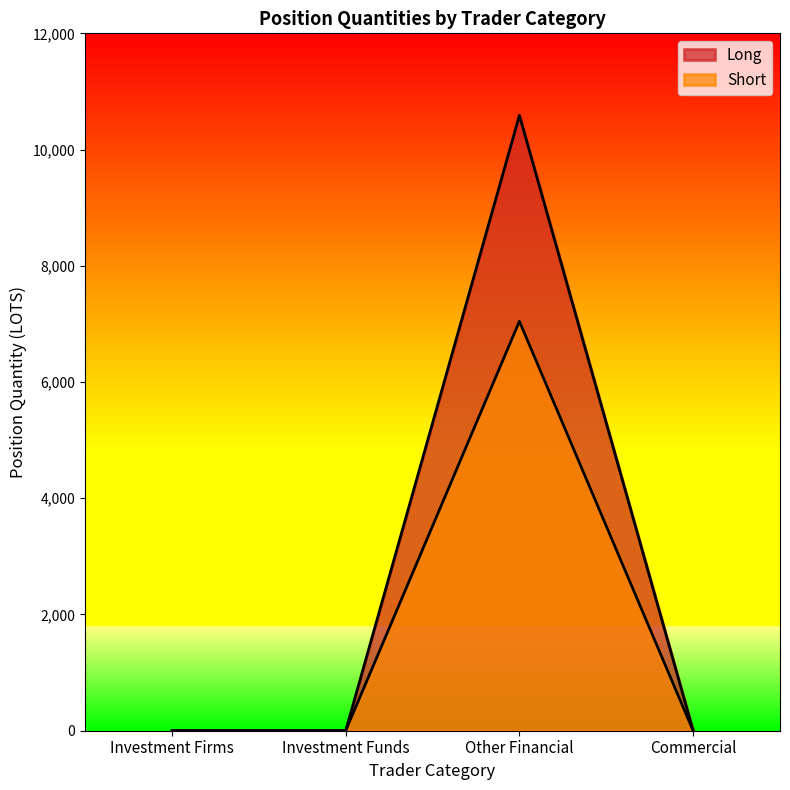

How many interior local peaks does the Long series have?

1